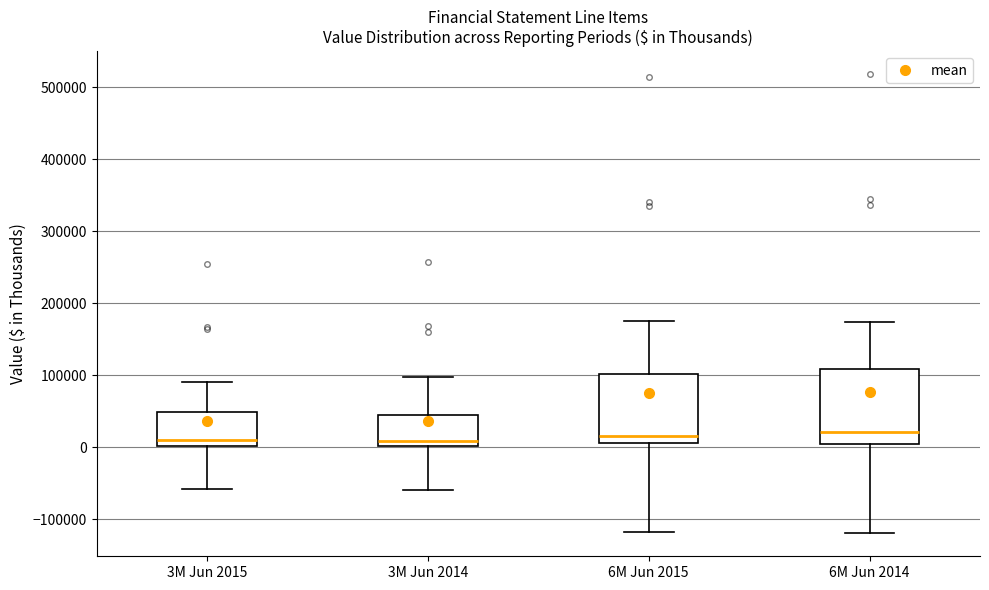

Where does the upper whisker of the box for 6M Jun 2015 end on the y-axis? The values are not printed on the chart, so give them approximately, as read against the axis.

170000